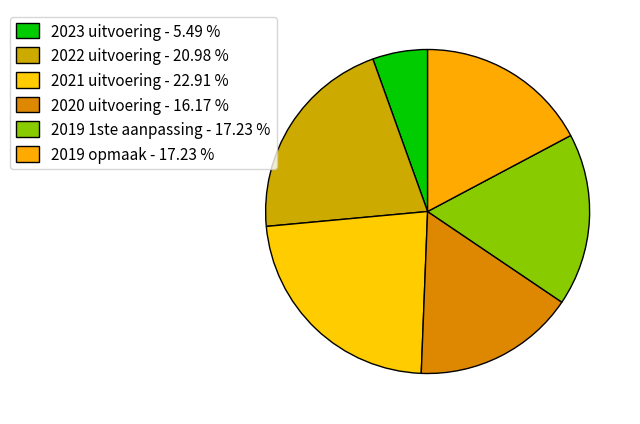

How many slices are in this pie chart?

6